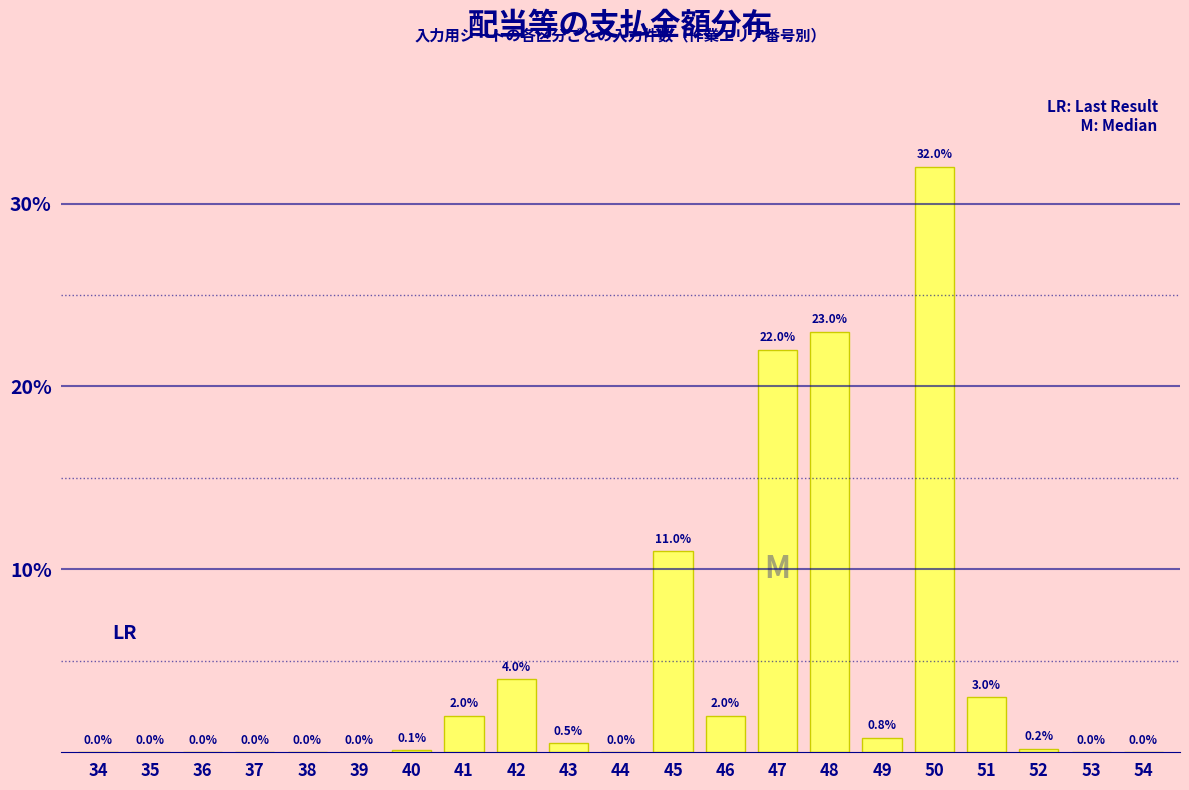

Reading right to left, what are all the values shown in this chart?

54=0.0	53=0.0	52=0.2	51=3.0	50=32.0	49=0.8	48=23.0	47=22.0	46=2.0	45=11.0	44=0.0	43=0.5	42=4.0	41=2.0	40=0.1	39=0.0	38=0.0	37=0.0	36=0.0	35=0.0	34=0.0